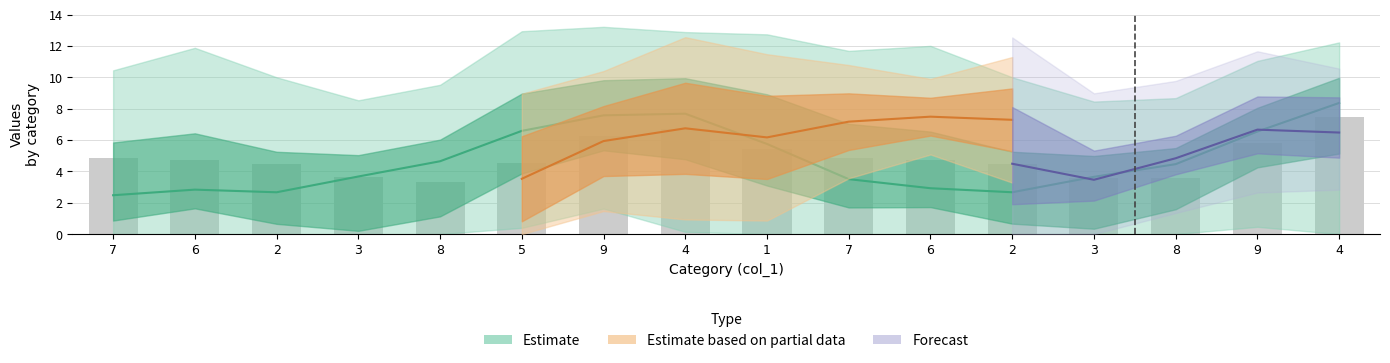

How many values are below 4?

4